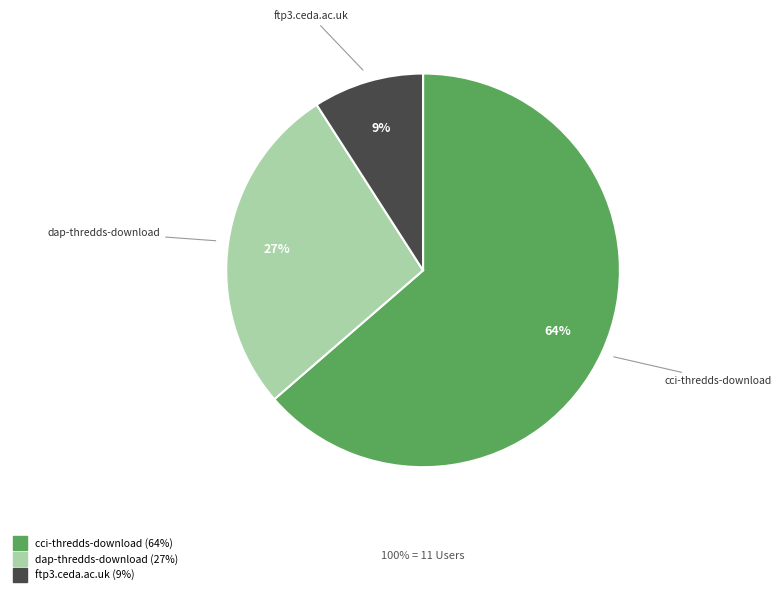

How many segments does this pie chart have?

3